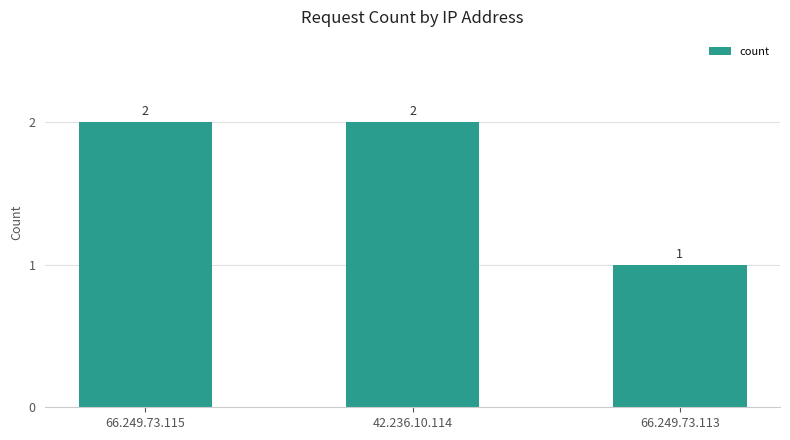

What is the change in value from 66.249.73.115 to 66.249.73.113?

-1